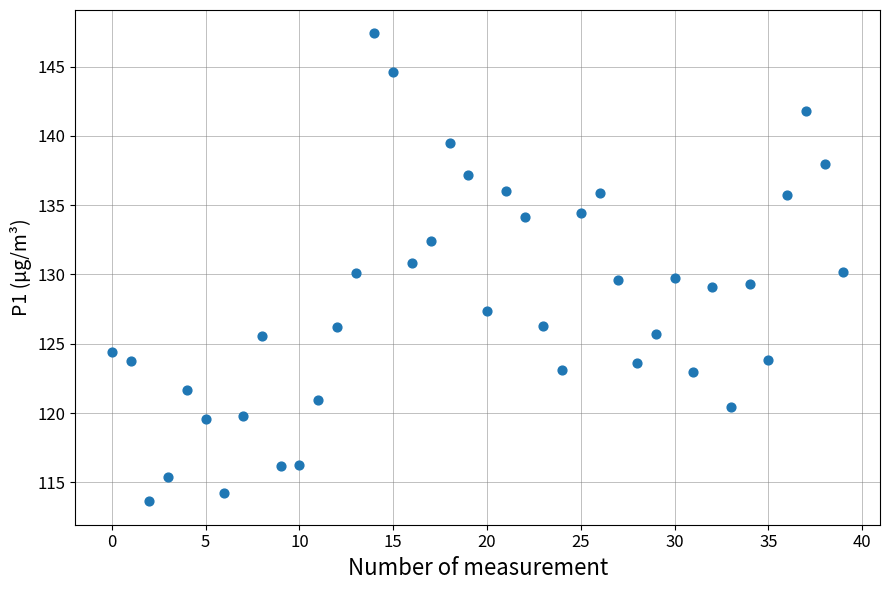

What is the range of Y values (max minus min)?

33.8